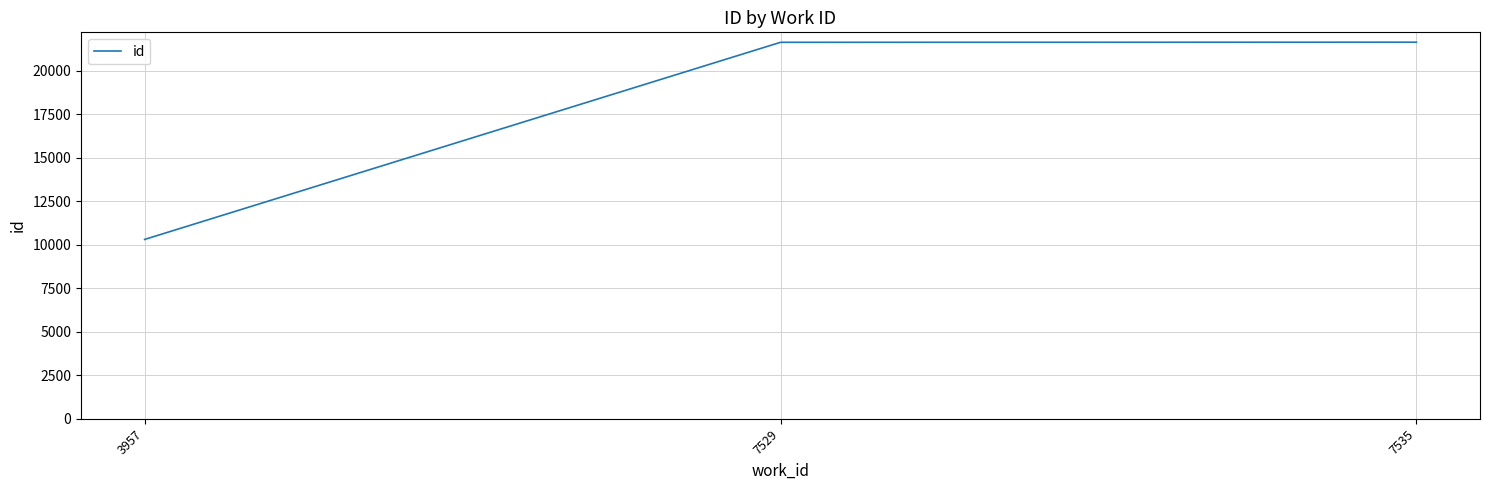

Is this an area chart (filled region under the line)?

No